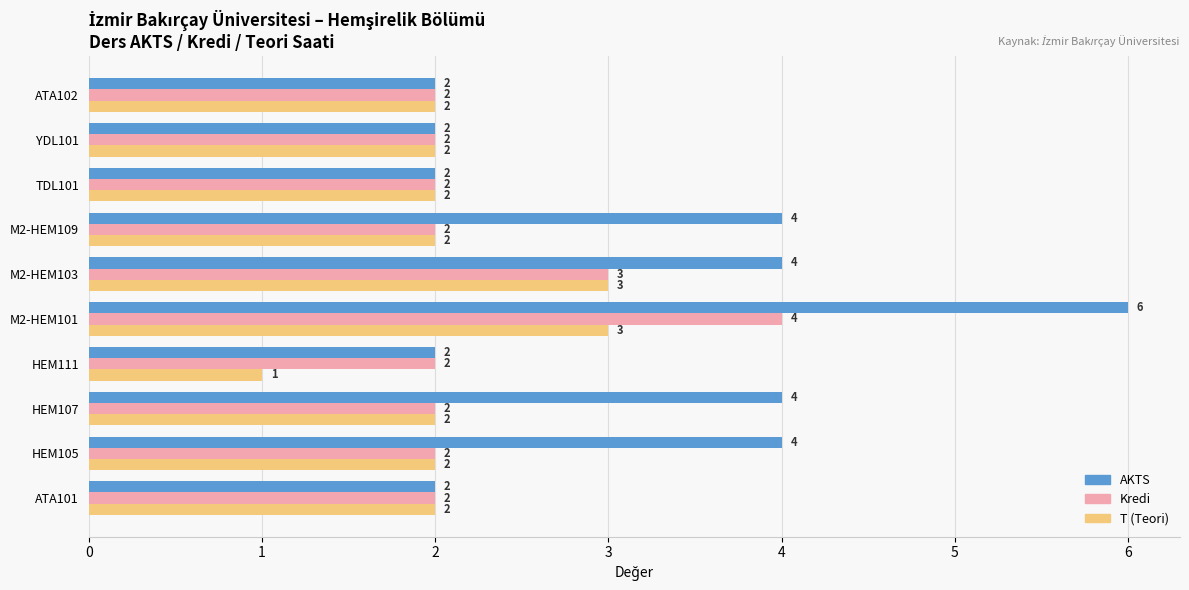

Is it true that T (Teori) equals 2 at HEM111?

False